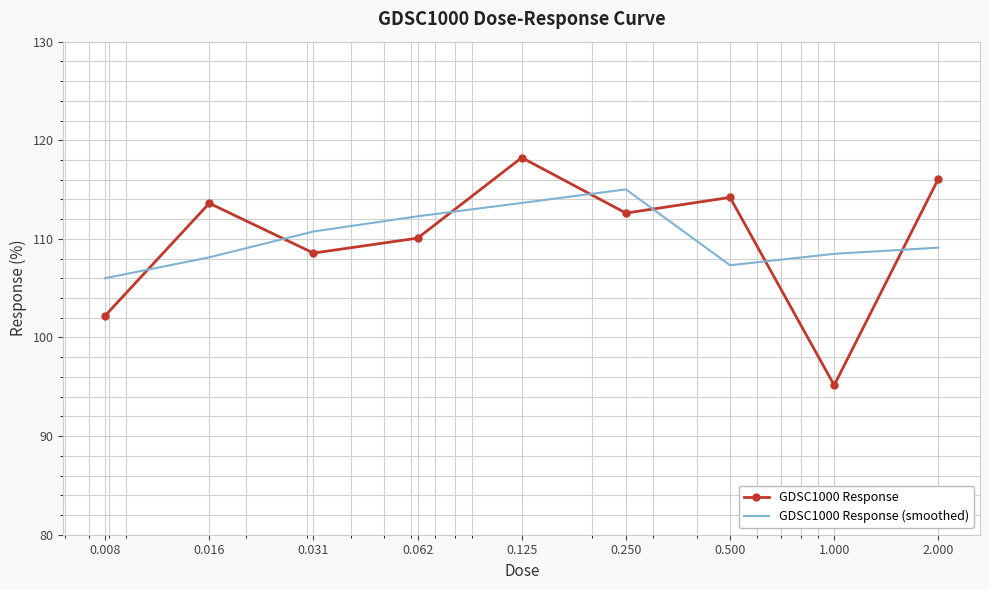

Which series ends up on top after the final intersection of GDSC1000 Response and GDSC1000 Response (smoothed)?

GDSC1000 Response